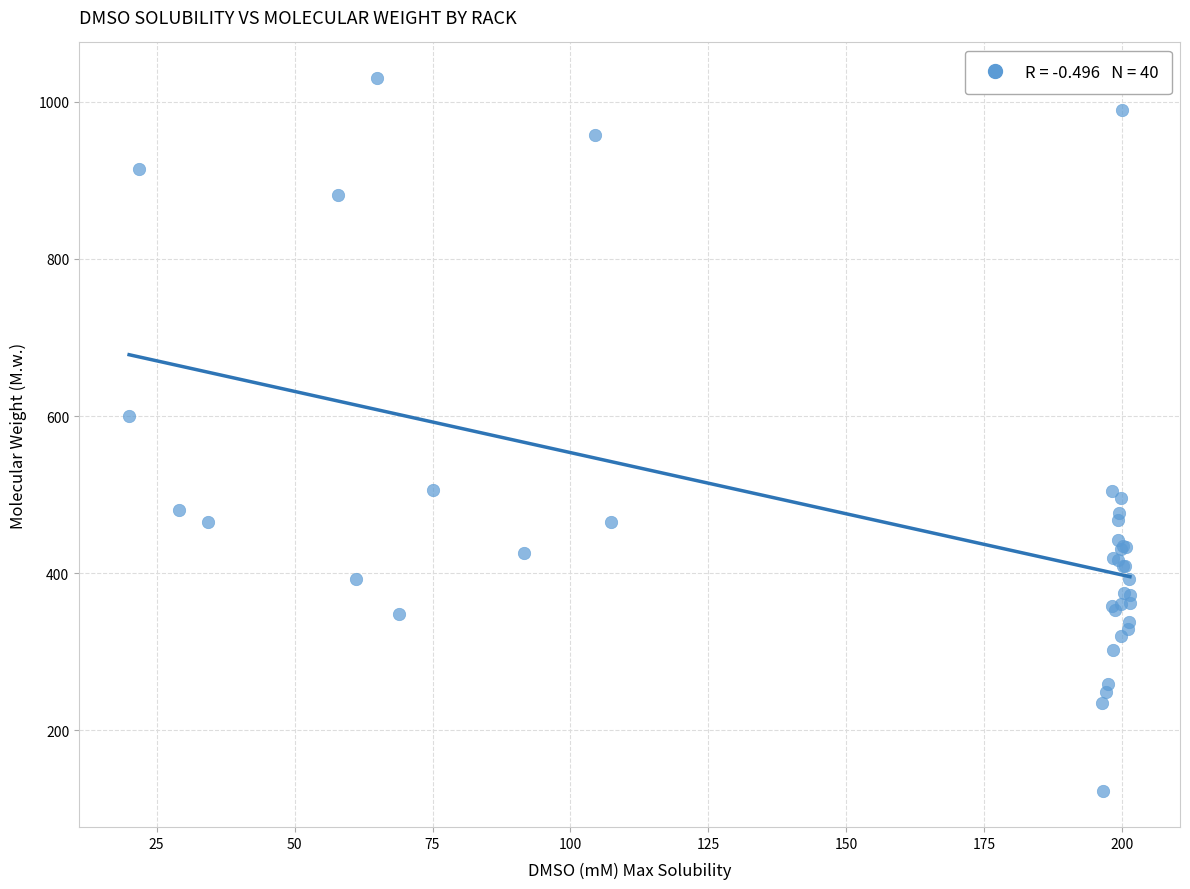

What Y value in the scatter plot is closest to 576?

599.7